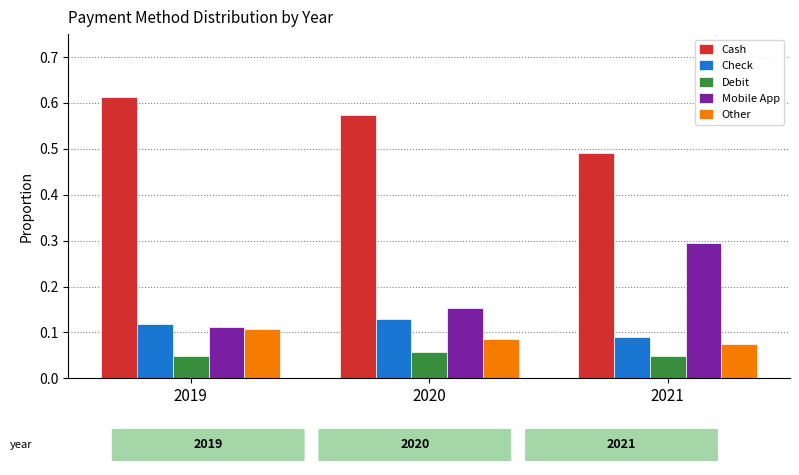

How many categories are shown in the chart?

3